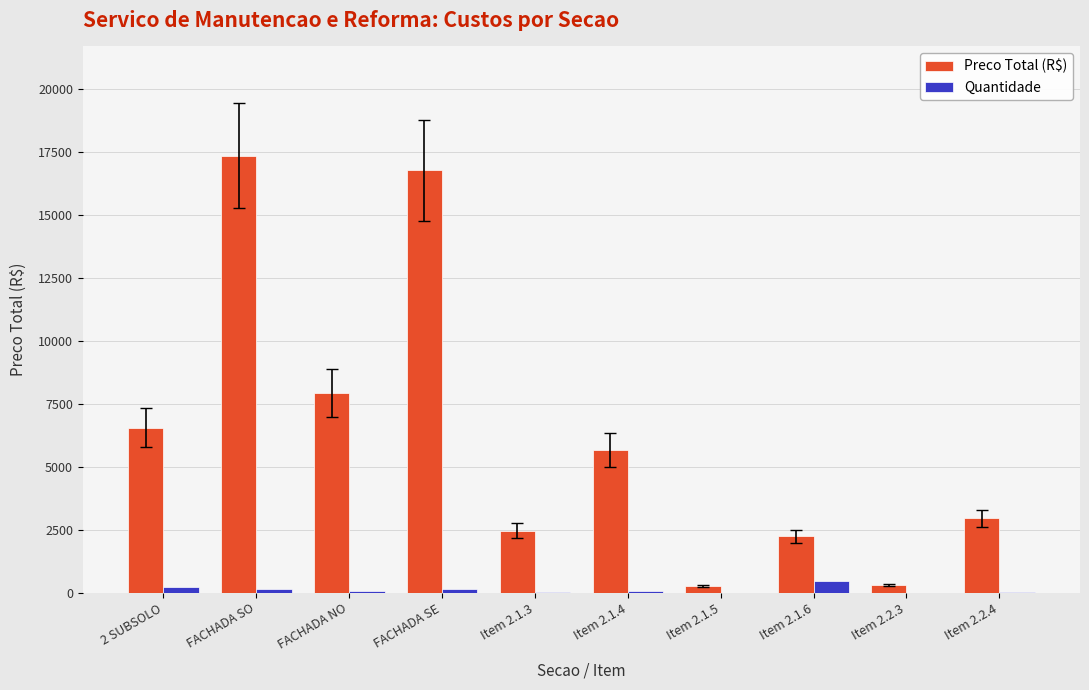

Which series changed the most between FACHADA SE and Item 2.1.3?

Preco Total (R$)